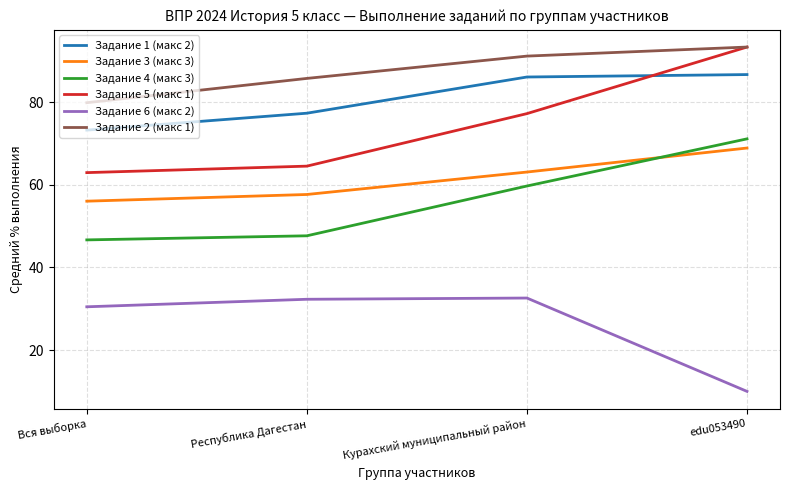

What position from the left is edu053490?

4